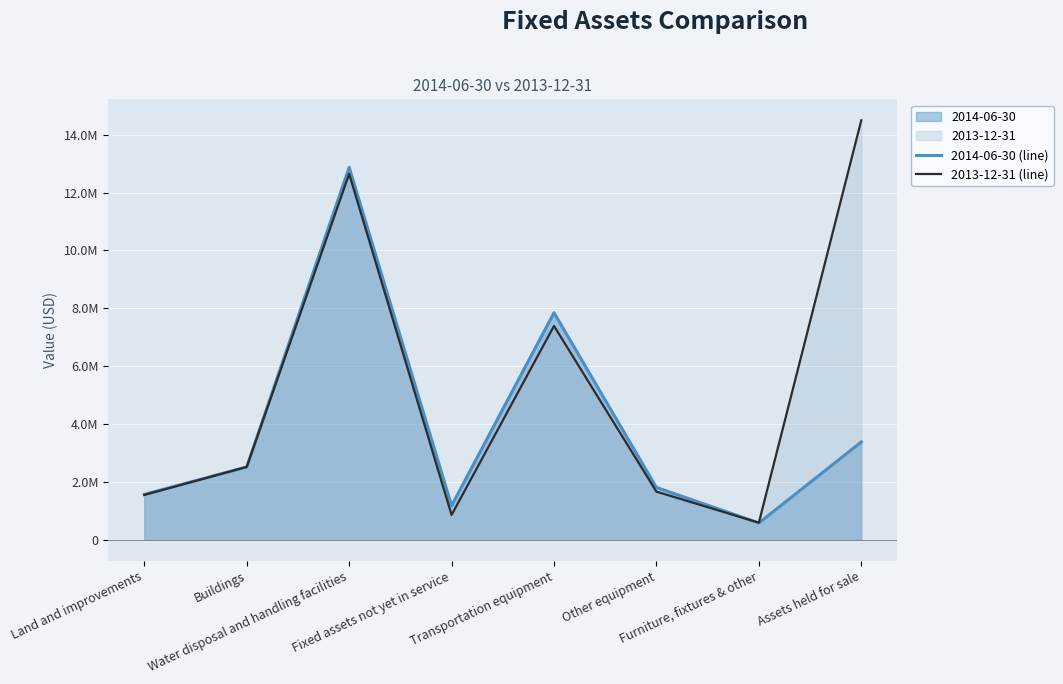

Is the value of 2013-12-31 (line) at Furniture, fixtures & other greater than the value of 2014-06-30 (line) at Other equipment?

No